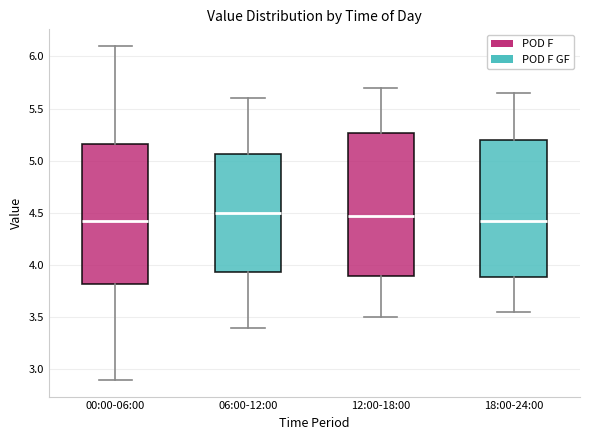

Reading left to right, transcribe this box plot: for each box, give where its median line is, the range the box spans, and where its two whiskers end, as read against the y-axis. The values are not printed on the chart, so give them approximately, as read against the axis.

00:00-06:00: median 4.40, box 3.80 to 5.15, whiskers 2.90 to 6.10
06:00-12:00: median 4.50, box 3.95 to 5.05, whiskers 3.40 to 5.60
12:00-18:00: median 4.50, box 3.90 to 5.25, whiskers 3.50 to 5.70
18:00-24:00: median 4.45, box 3.90 to 5.20, whiskers 3.55 to 5.65